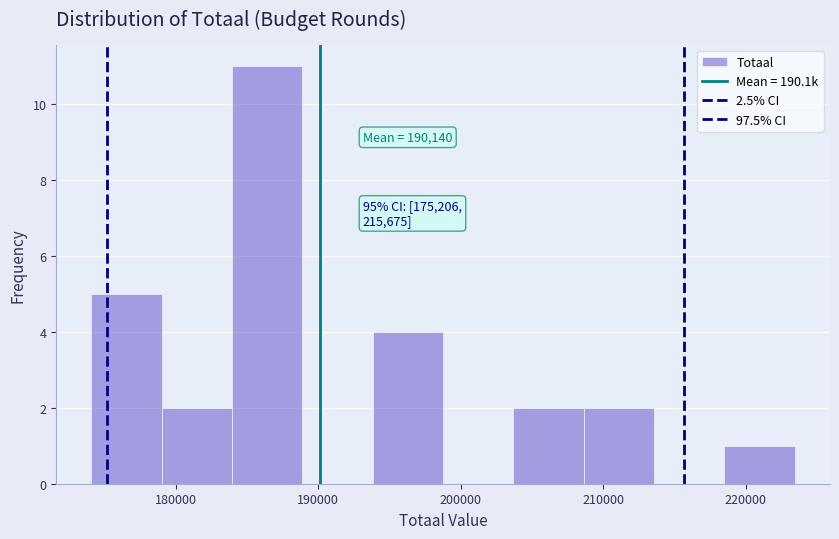

Over which range of the x-axis is the bar tallest?

184000 to 189000